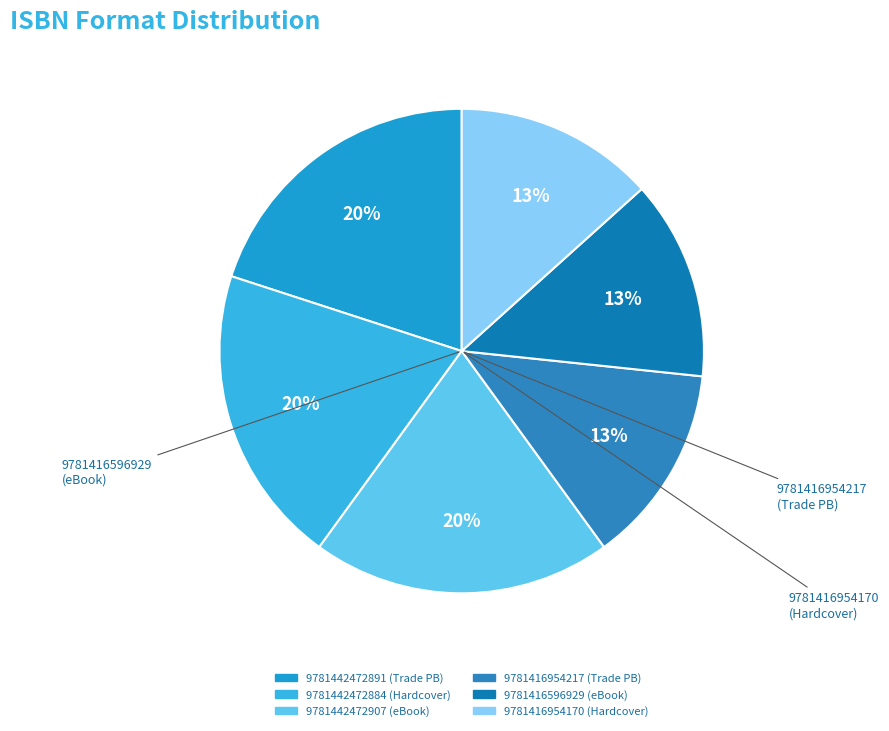

The 9781416954217 slice represents 13% of the pie. True or false?

True